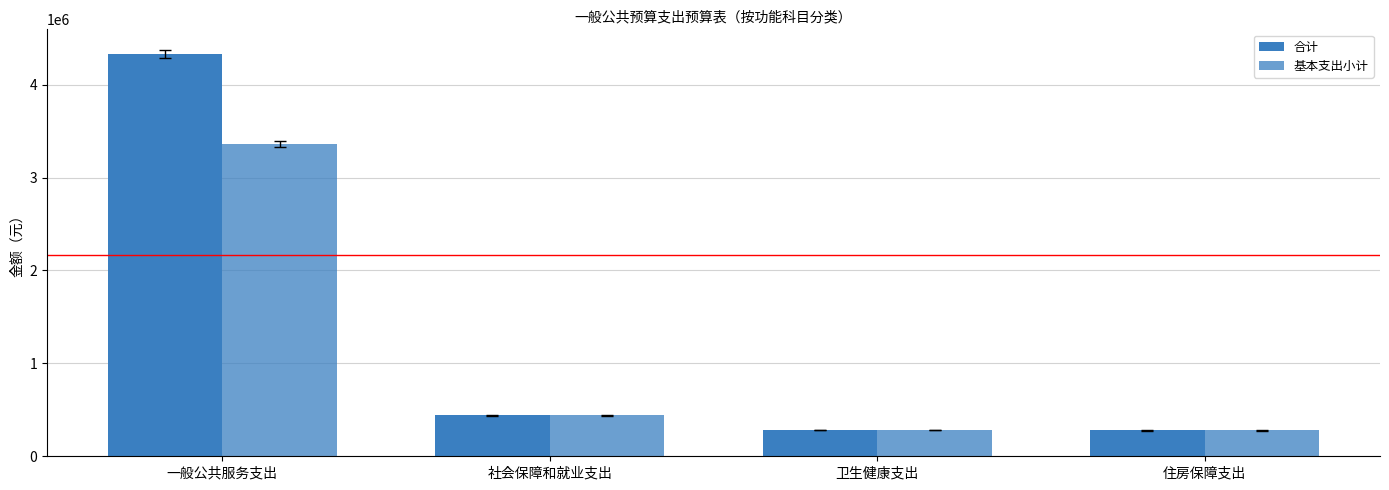

How many categories are shown in the chart?

4